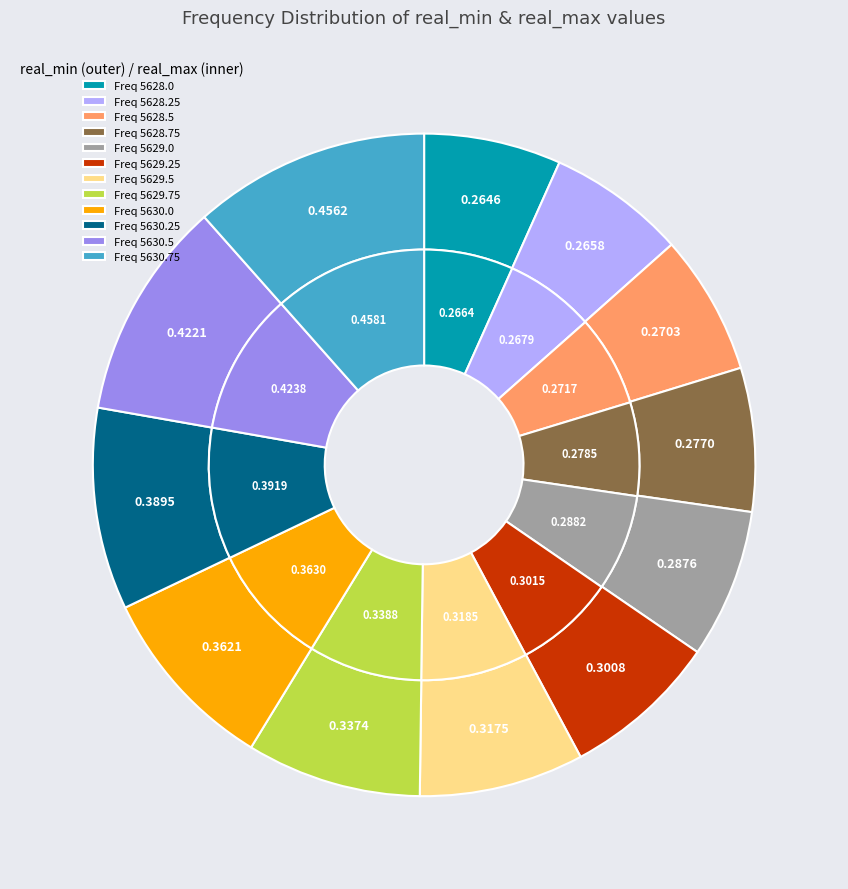

How many segments does this pie chart have?

12